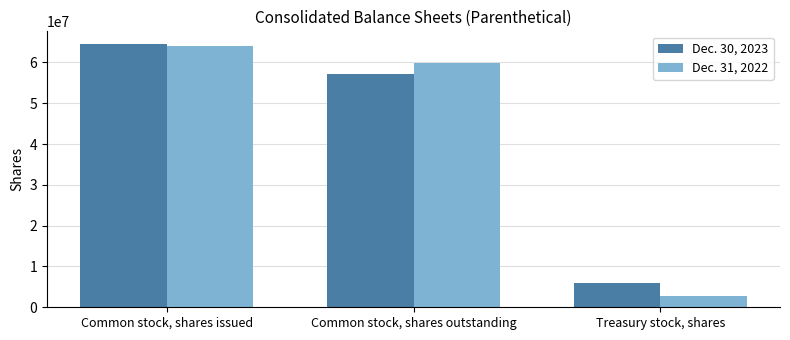

What is the sum of all Dec. 31, 2022 values?

126612000